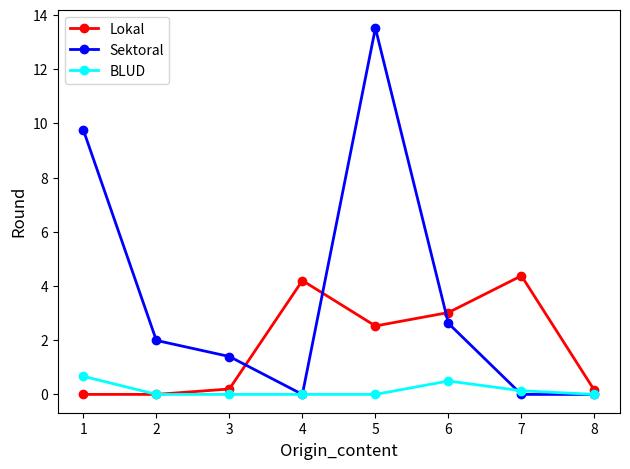

Which category has the highest value across all series?

5